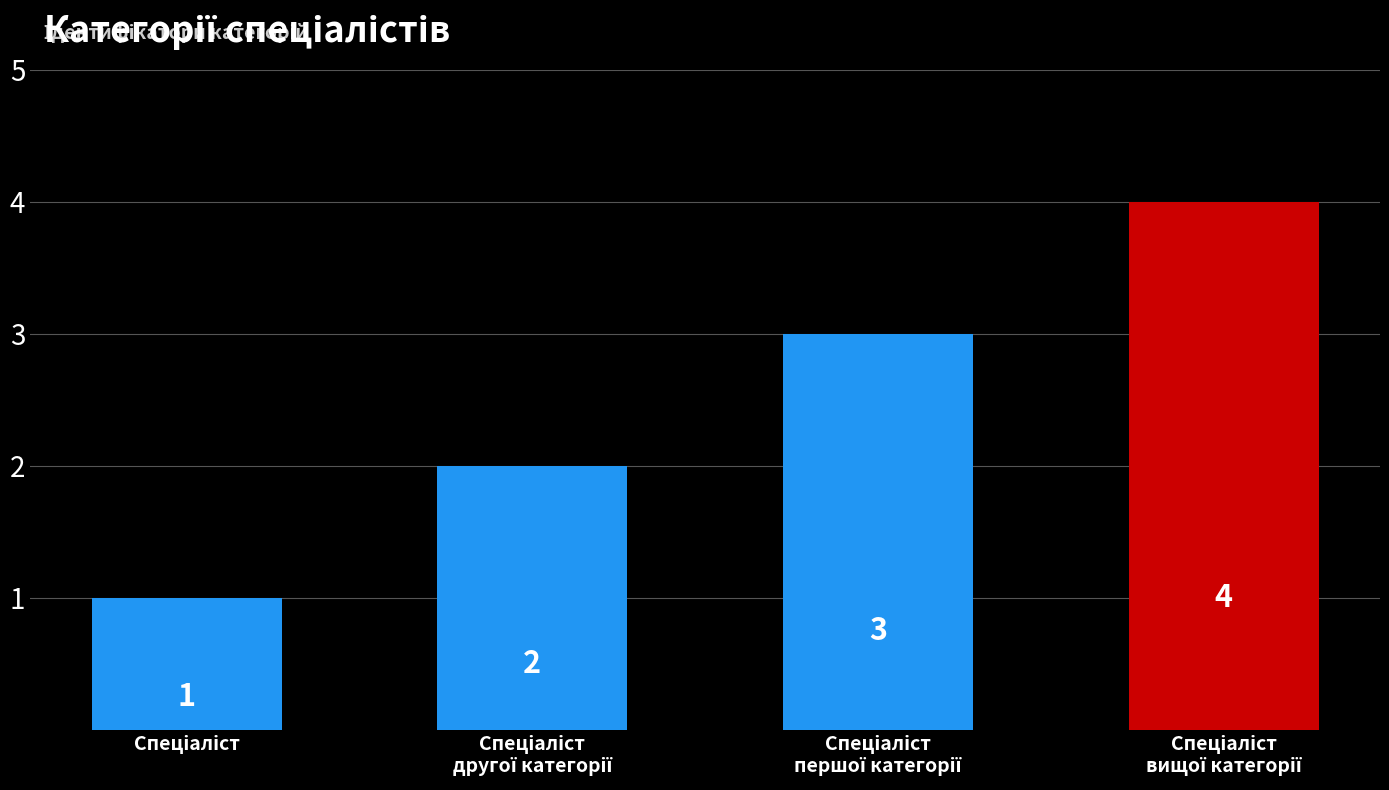

How many values are between 2 and 4?

3